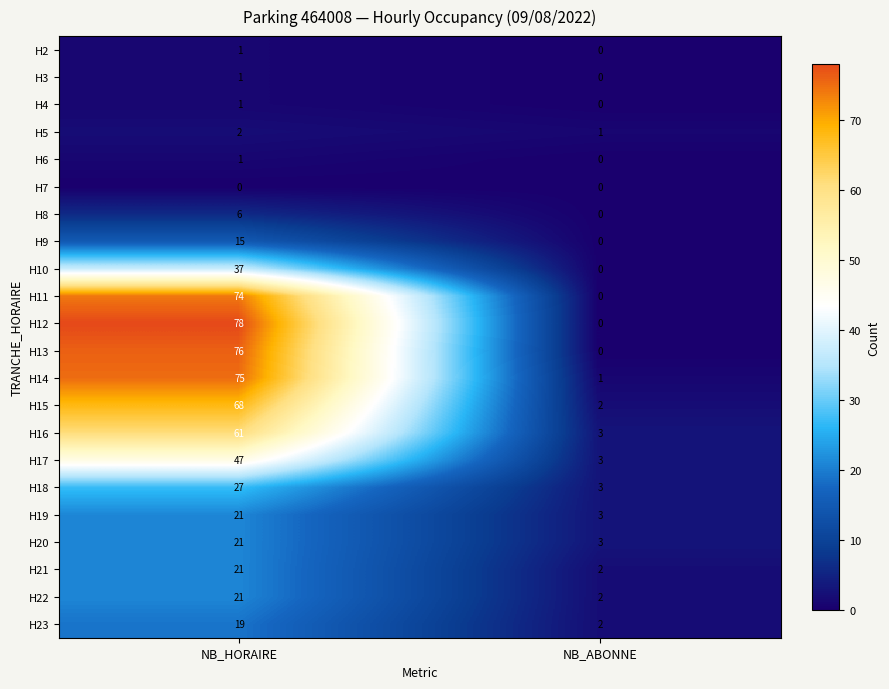

What is the total value across all series at NB_ABONNE?

25